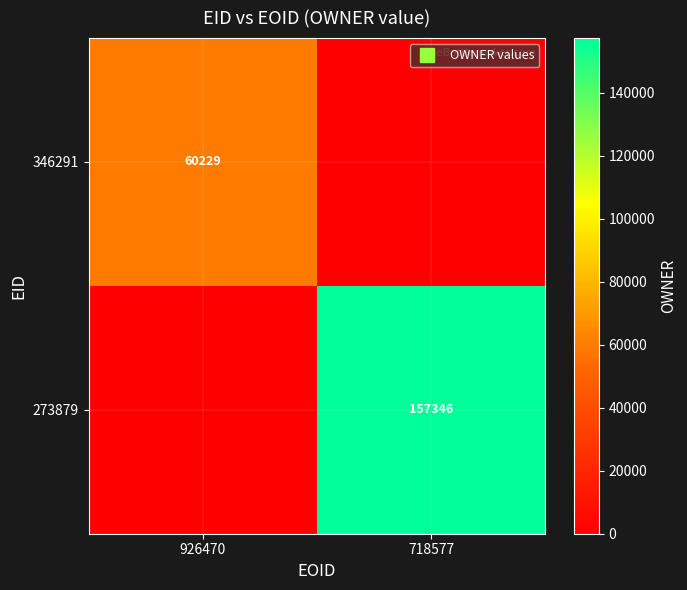

Count the number of categories in the chart.

2